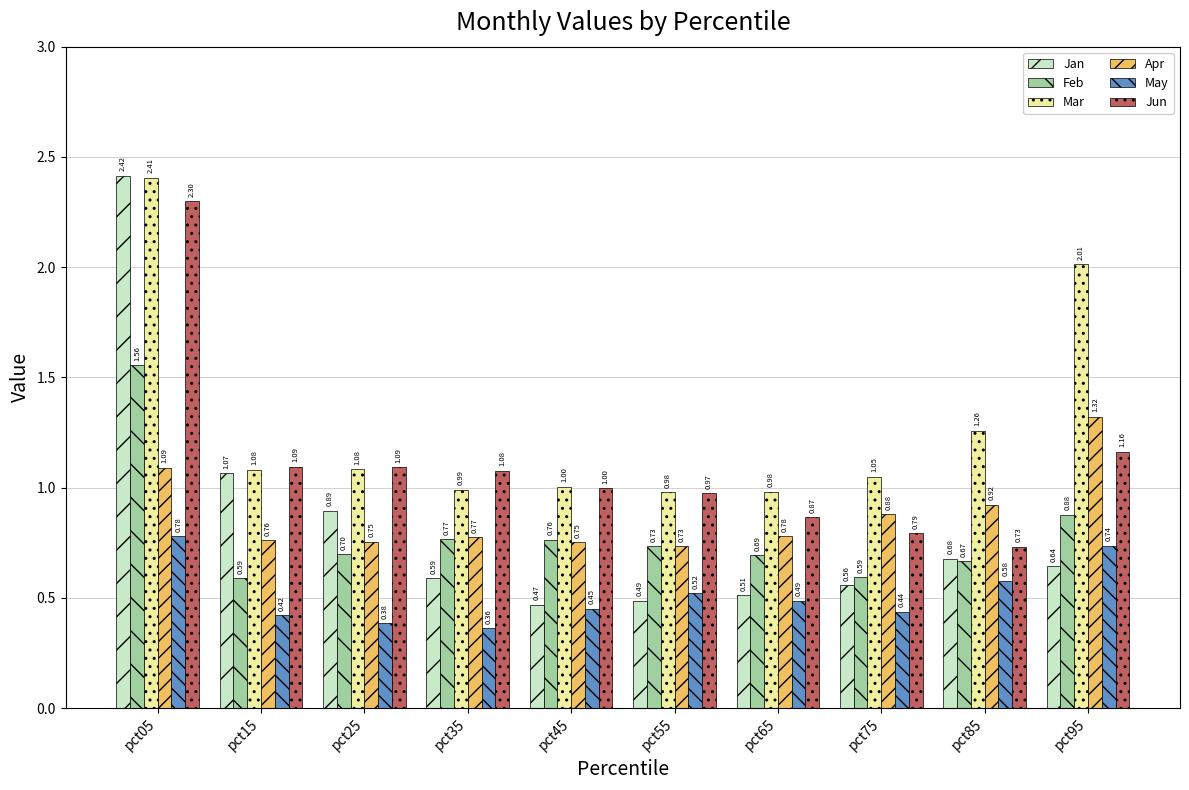

How many bars are there in each group?

6